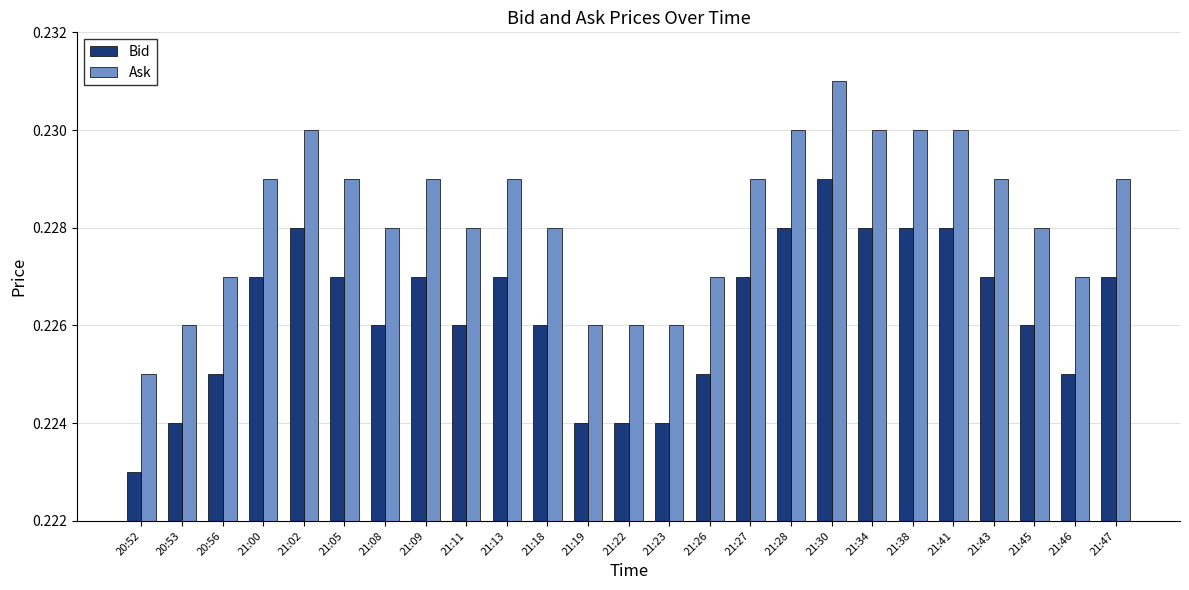

Rank the series at 20:53 from highest to lowest value.

Ask, Bid